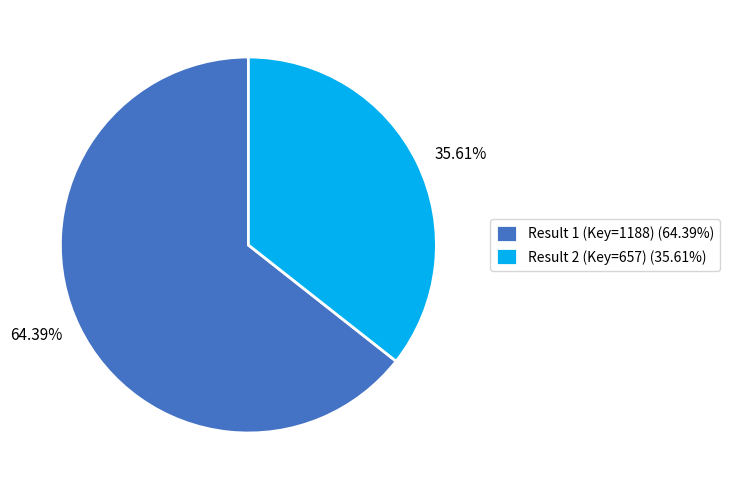

Approximately how many times larger is the value at Result 1 (Key=1188) compared to Result 2 (Key=657)?

1.8